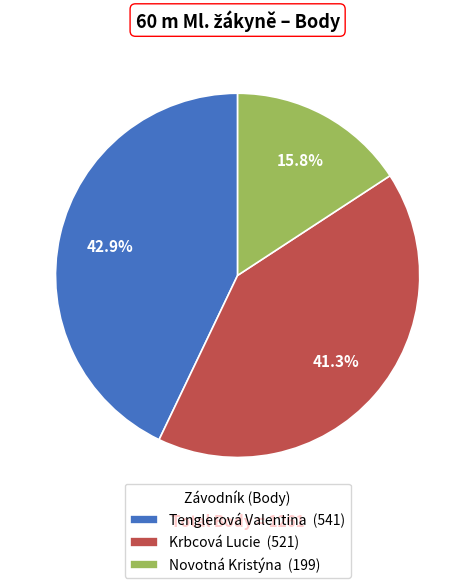

Does Krbcová Lucie represent more than half of the total?

No